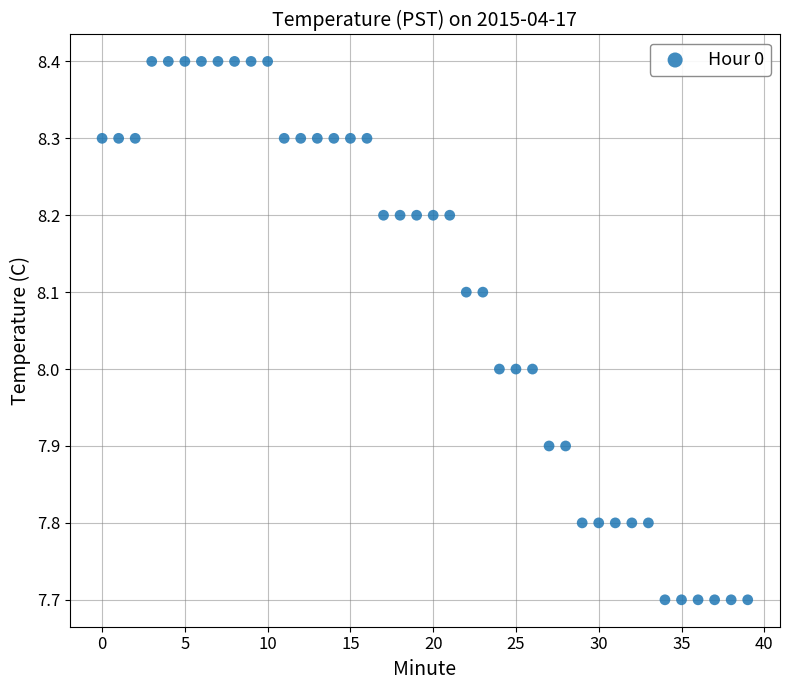

What is the range of Y values (max minus min)?

0.7